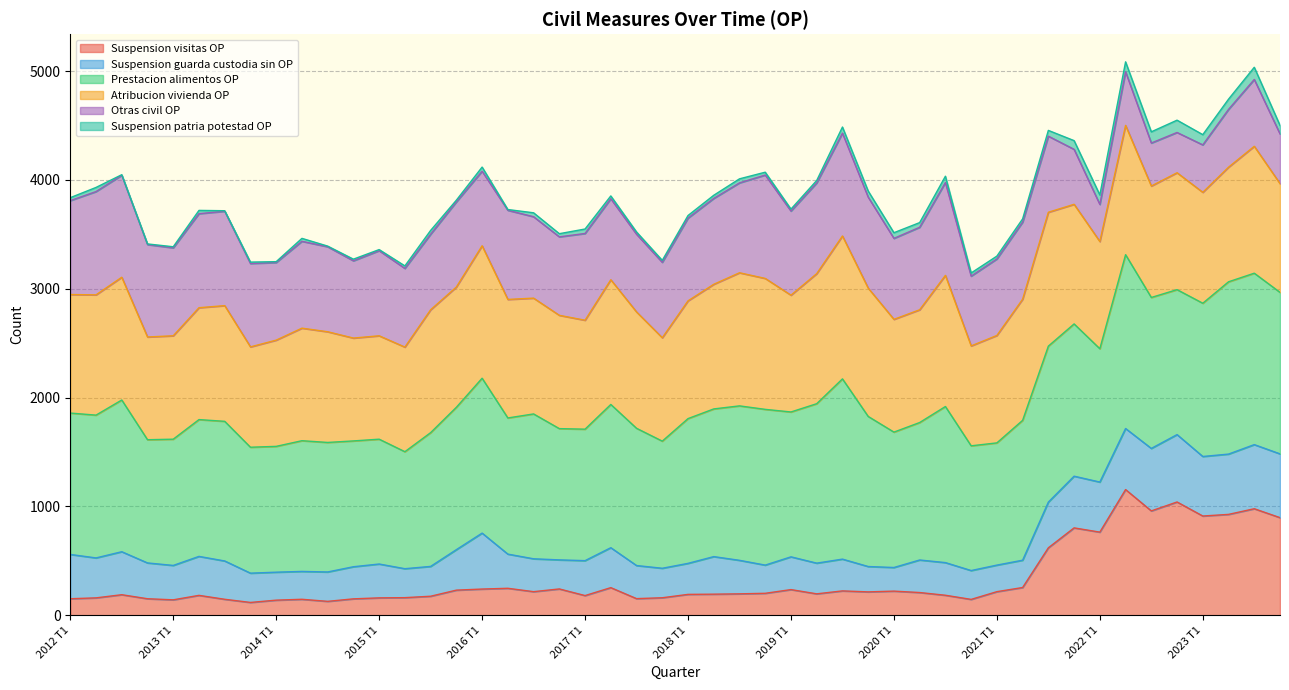

What is the highest value of the Suspension visitas OP series?

1155